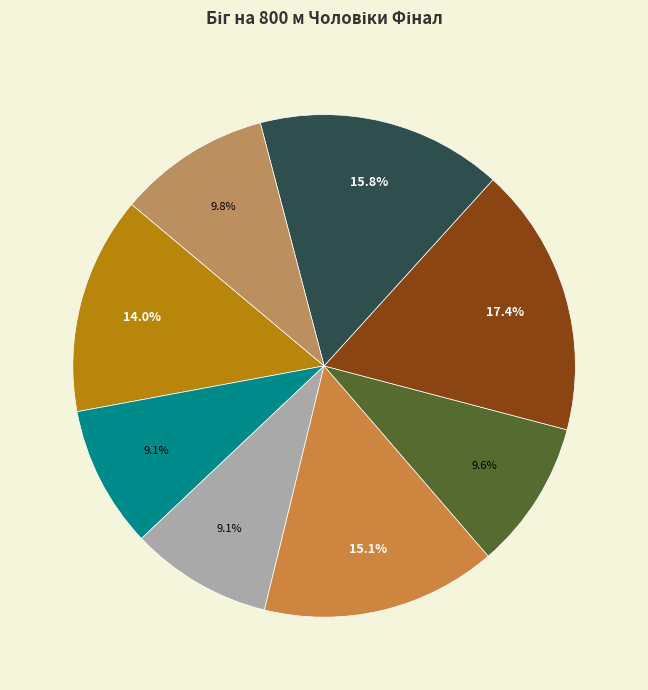

How many segments does this pie chart have?

8